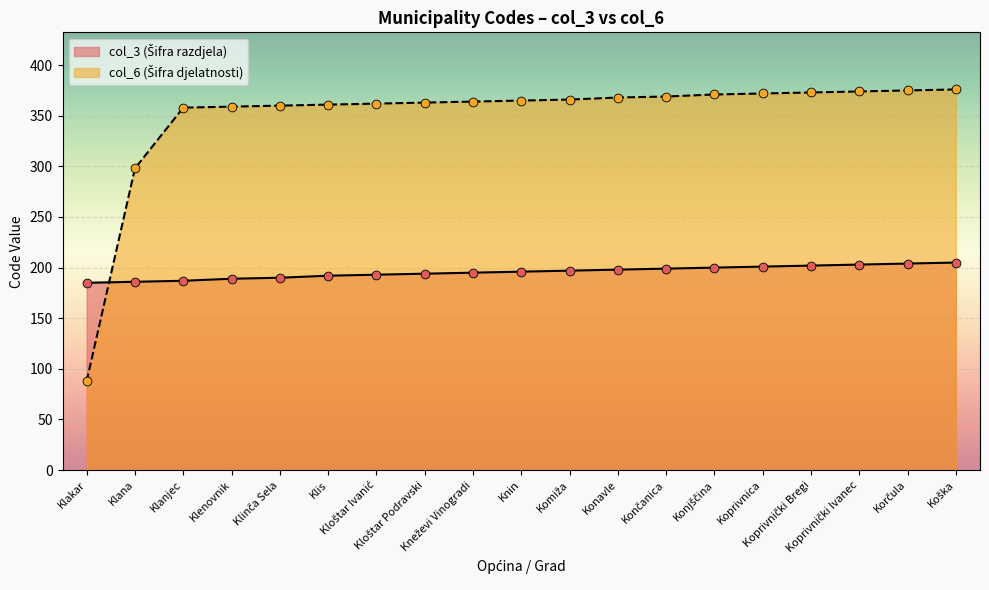

What are all the series names shown in the legend?

col_3 (Šifra razdjela), col_6 (Šifra djelatnosti)